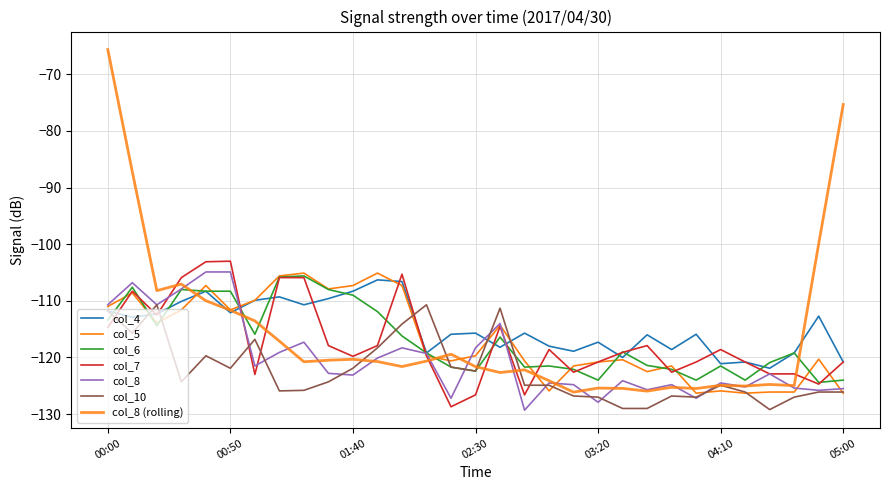

Rank the categories by col_4 value from highest to lowest.

01:50, 02:00, 00:40, 01:40, 01:10, 01:30, 01:00, 00:30, 01:20, 00:00, 00:50, 00:20, 04:50, 00:10, 02:30, 02:50, 02:20, 04:00, 03:40, 03:20, 03:00, 02:40, 03:50, 03:10, 02:10, 04:40, 03:30, 04:20, 05:00, 04:10, 04:30